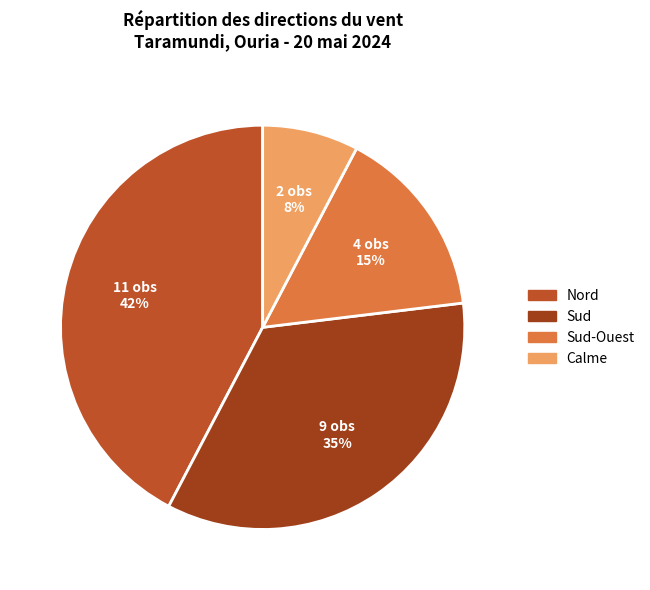

Rank the categories by value from lowest to highest.

Calme, Sud-Ouest, Sud, Nord